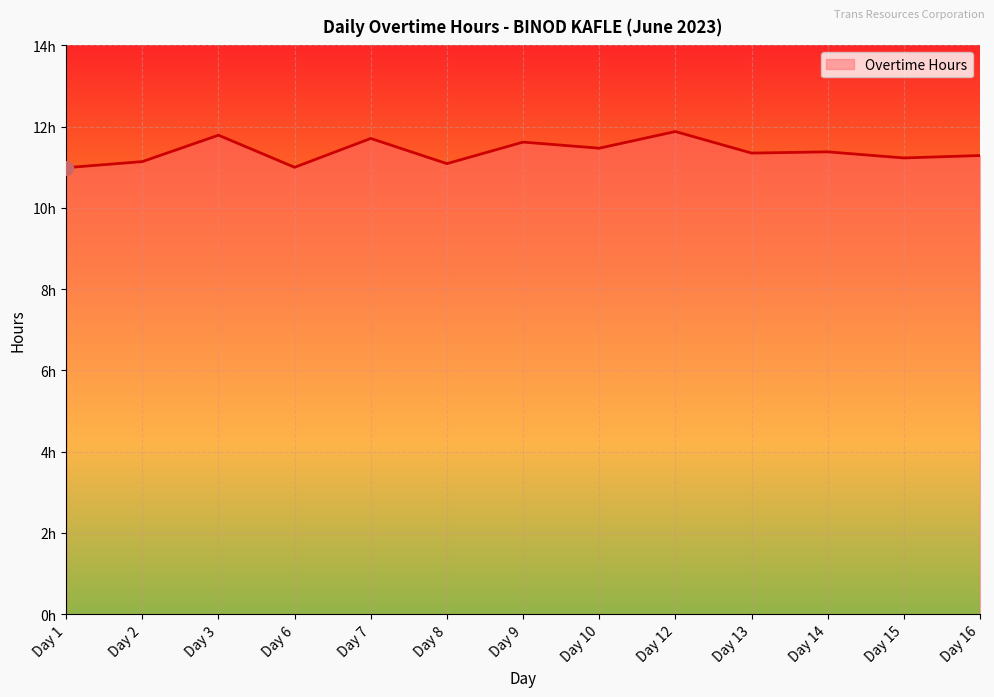

Rank the categories by value from highest to lowest.

Day 12, Day 3, Day 7, Day 9, Day 10, Day 14, Day 13, Day 16, Day 15, Day 2, Day 8, Day 6, Day 1